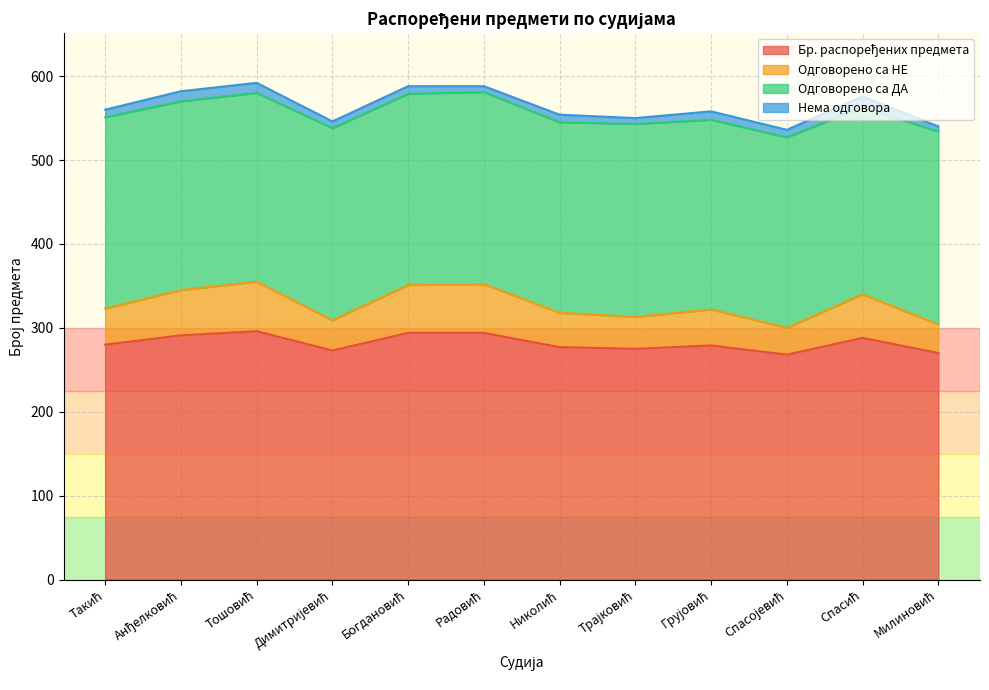

True or false: Бр. распоређених предмета has a value of 438 at Тошовић.

False